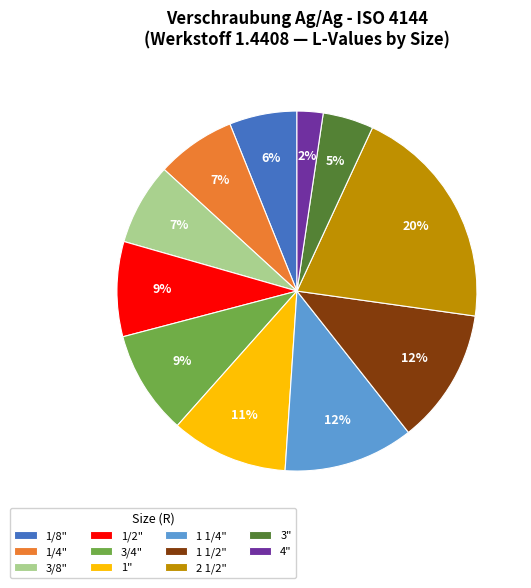

Between 1/4" and 3", which is larger?

1/4"